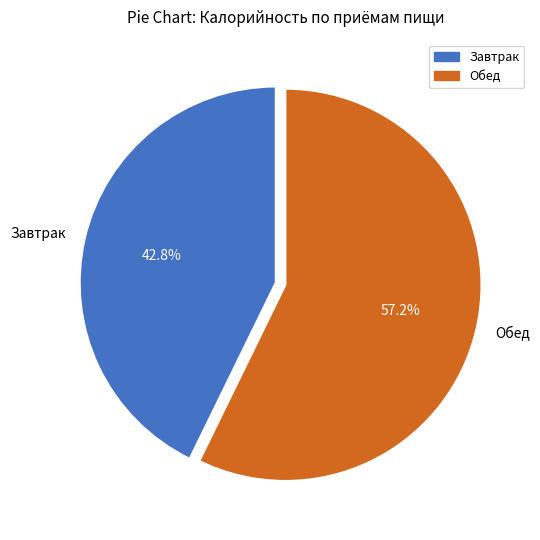

The Завтрак slice represents 37% of the pie. True or false?

False